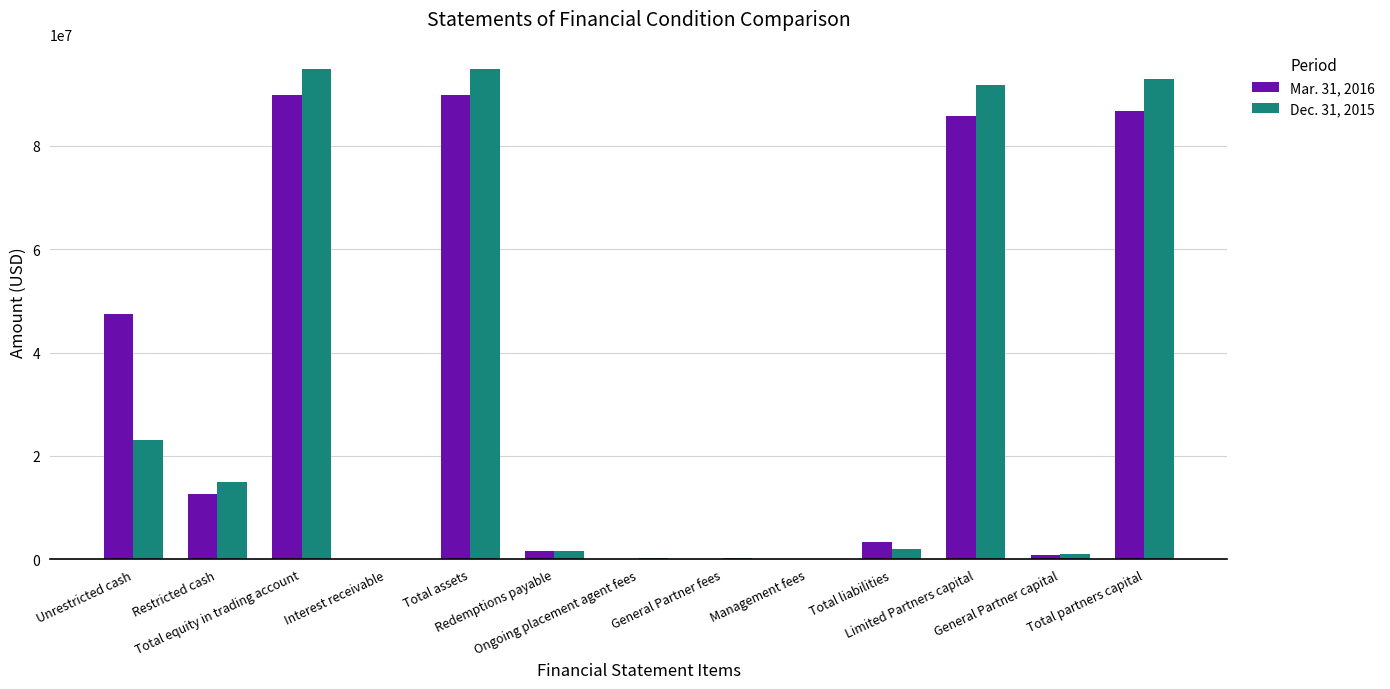

What is the sum of all Dec. 31, 2015 values?

417440092